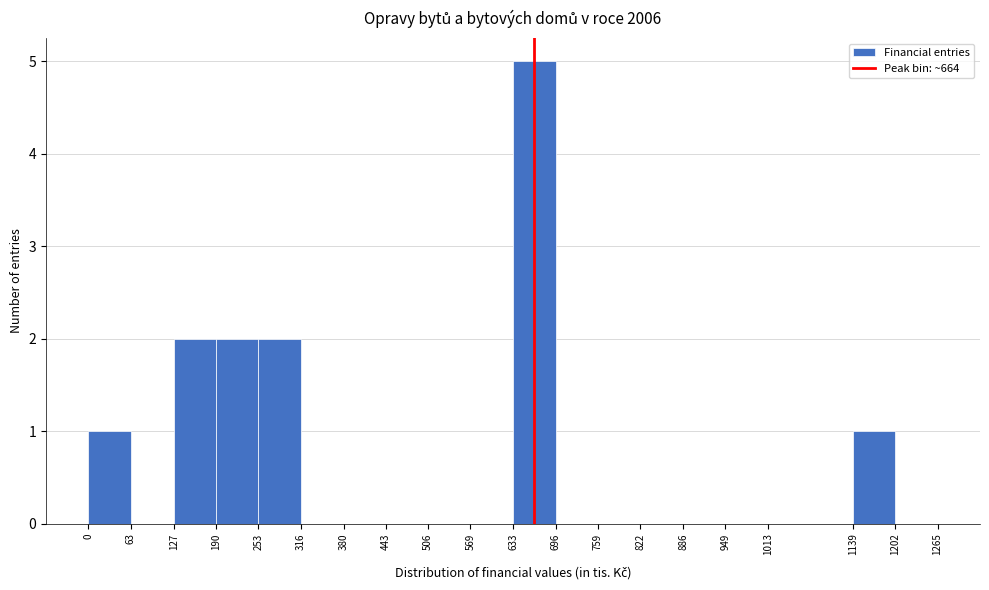

Which range on the x-axis has the tallest bar?

633 to 696